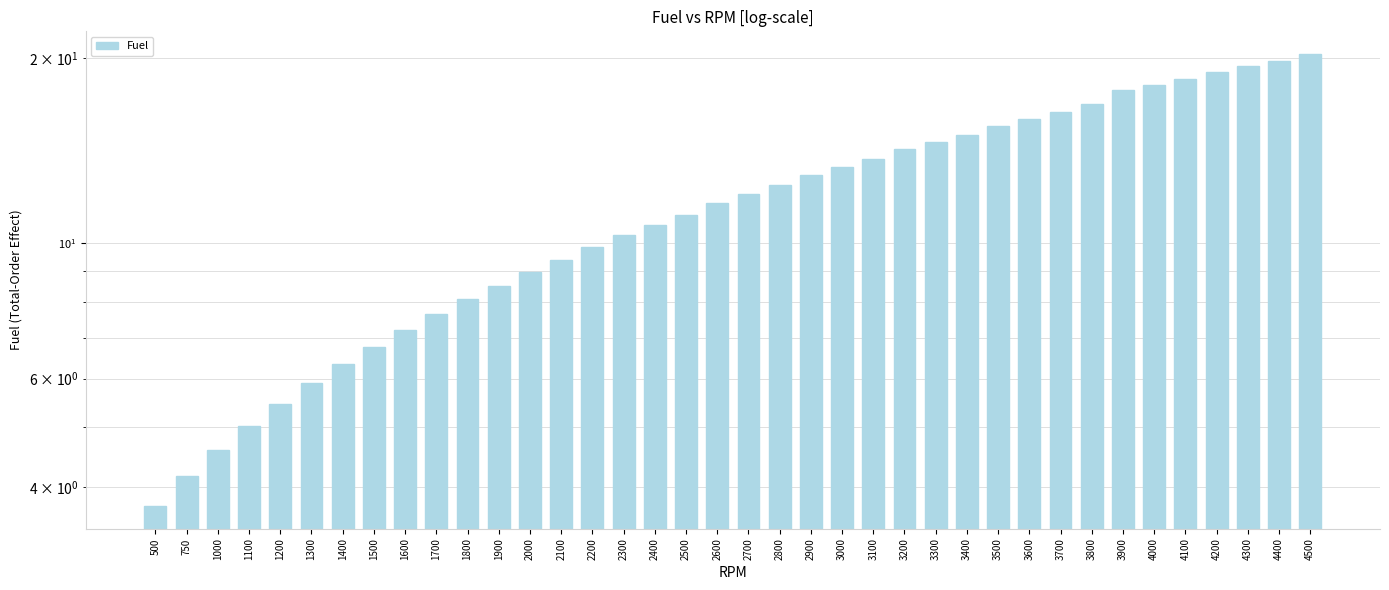

What is the value of the 26th bar from the left?

14.6